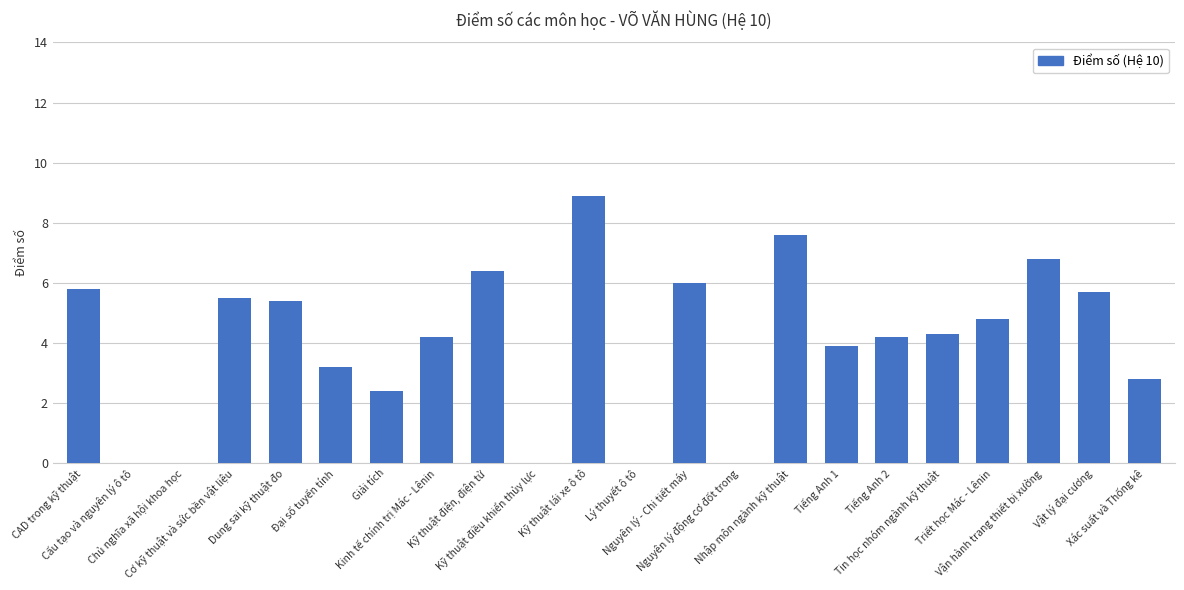

How many series are shown in this chart?

1